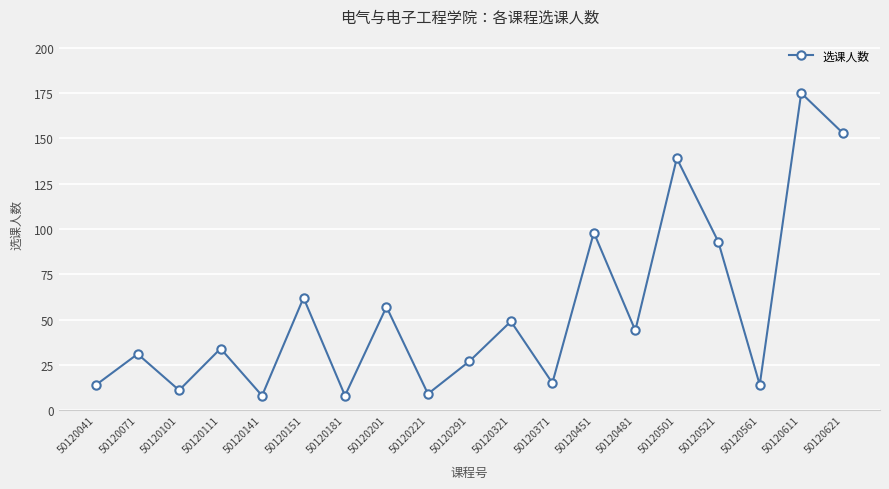

What is the change in value from 50120321 to 50120501?

+90